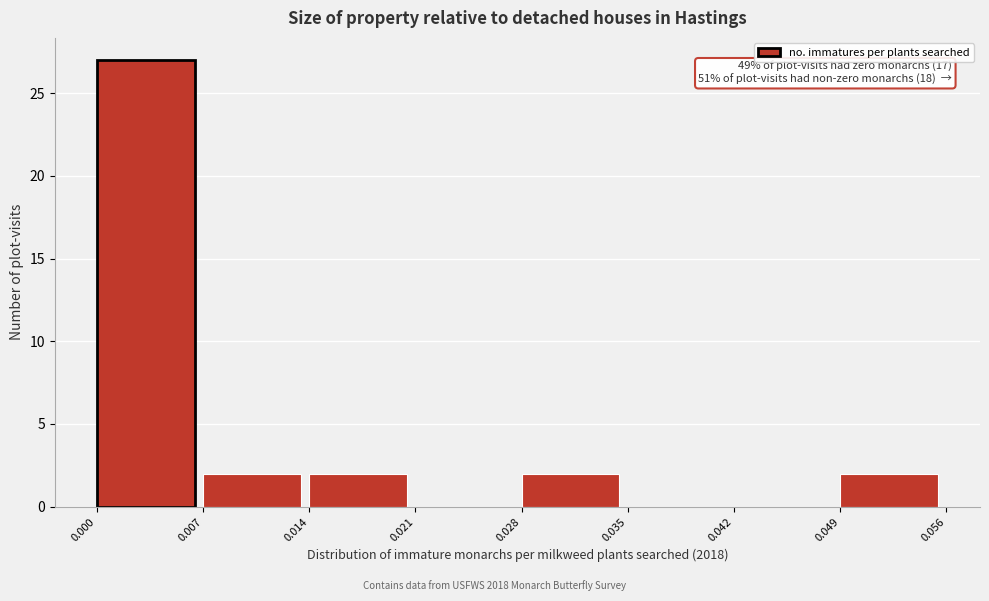

Which range on the x-axis has the tallest bar?

0.000 to 0.007